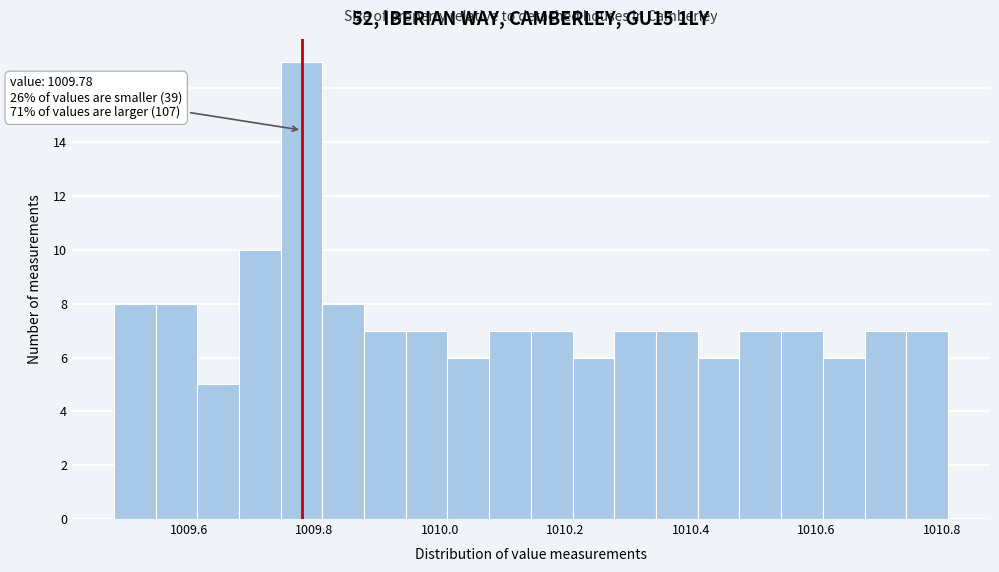

Read against the x-axis, roughly where is the centre of the tallest bar?

1009.78